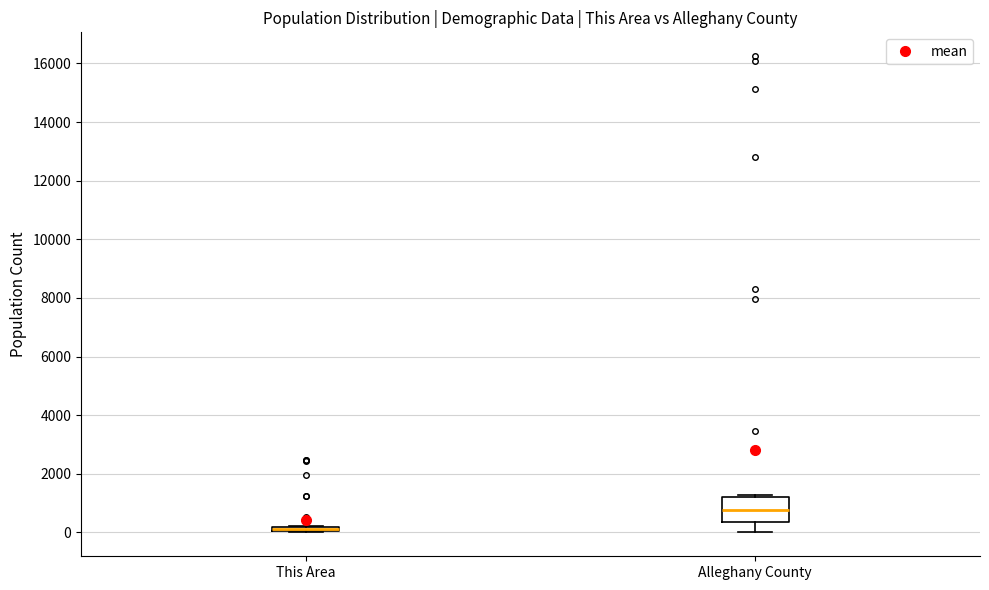

Which box is the tallest, from its lower edge to its upper edge?

Alleghany County